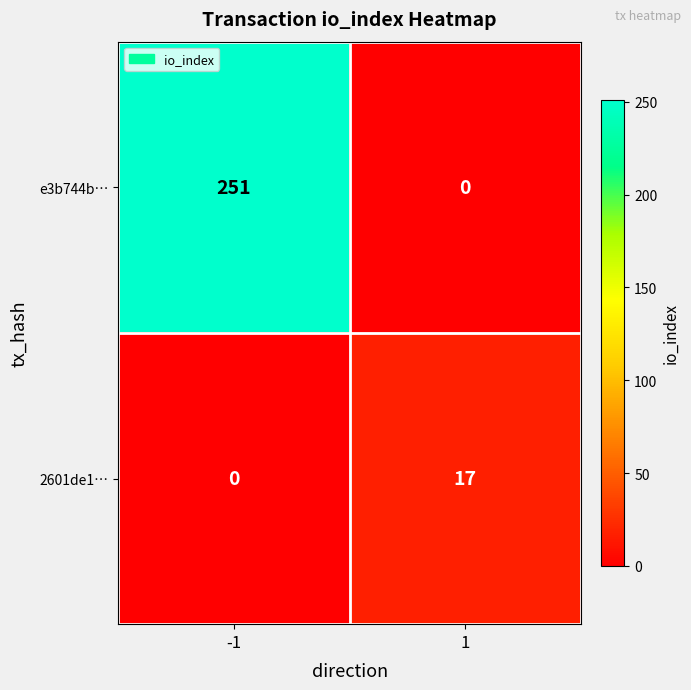

Read the 2601de1… value at 1, to the nearest 10.

20